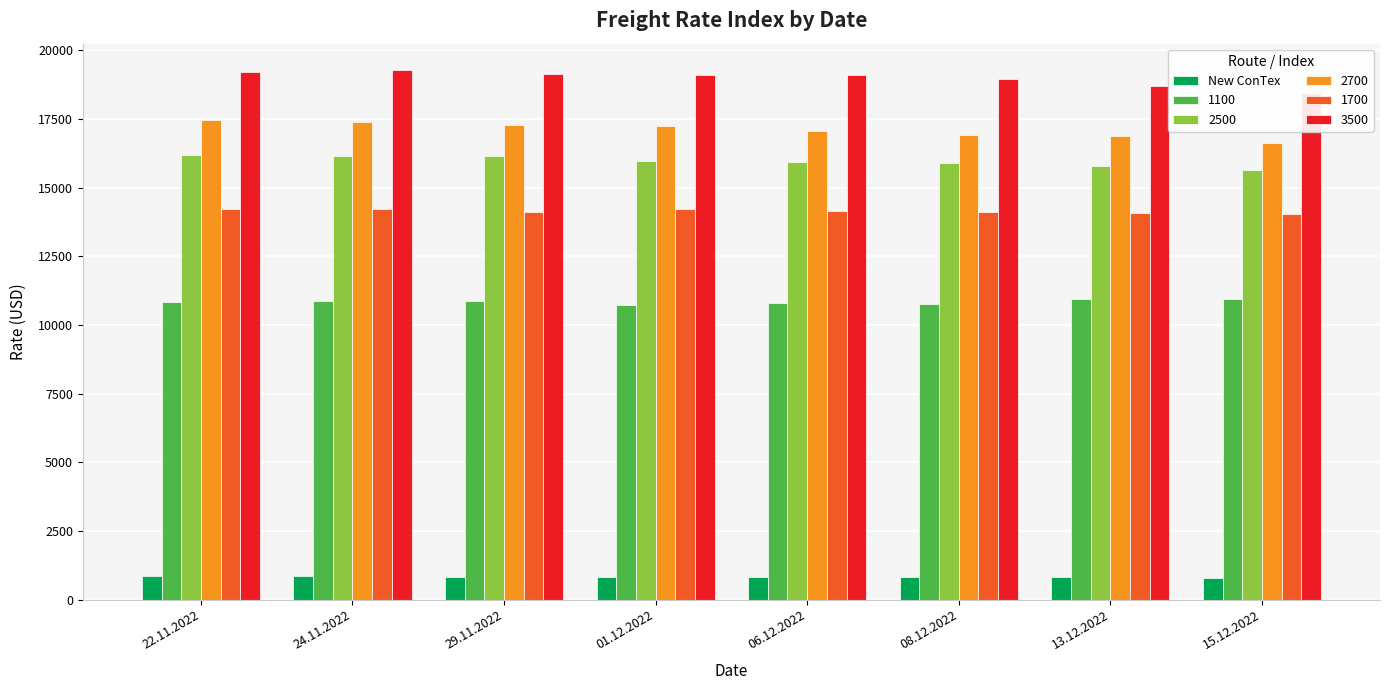

How many data points are less than 833?

4